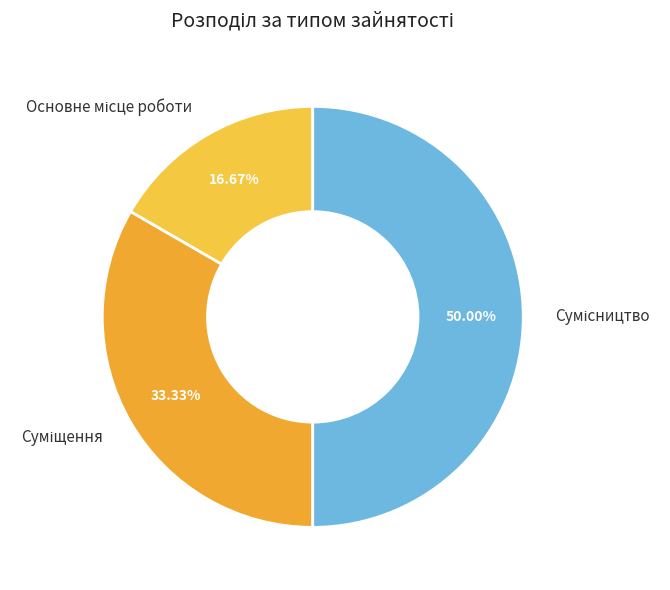

Which slice is the largest?

Сумісництво